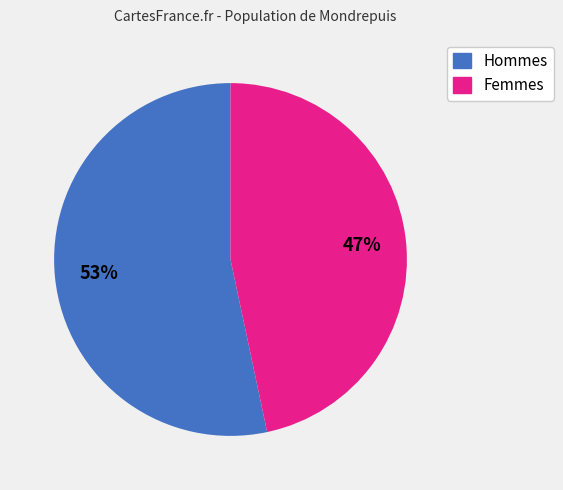

Does any single category account for the majority?

Yes